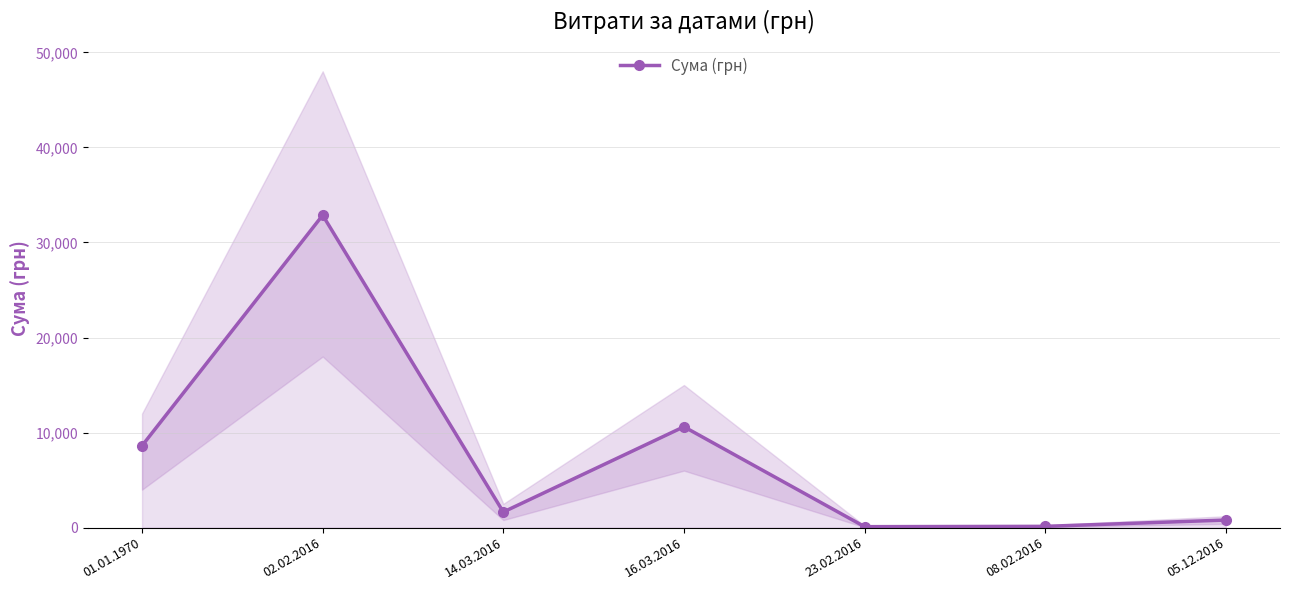

Is it true that the value at 23.02.2016 is 102.0?

True